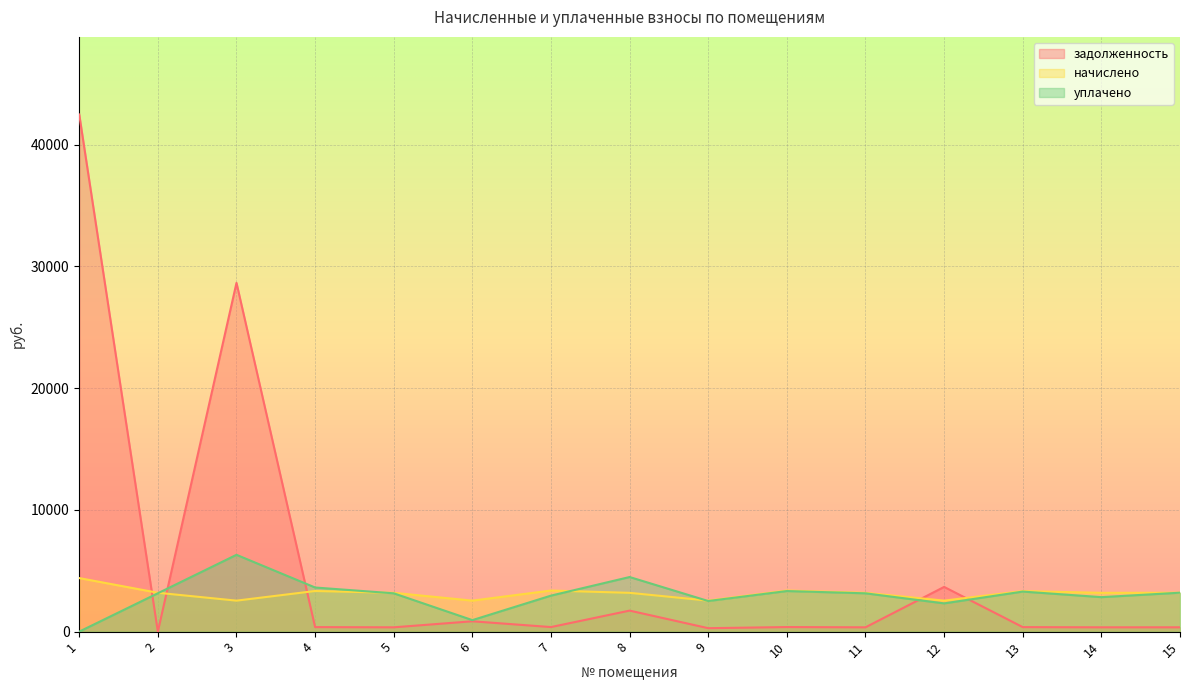

Which series changed the most between 1 and 2?

задолженность